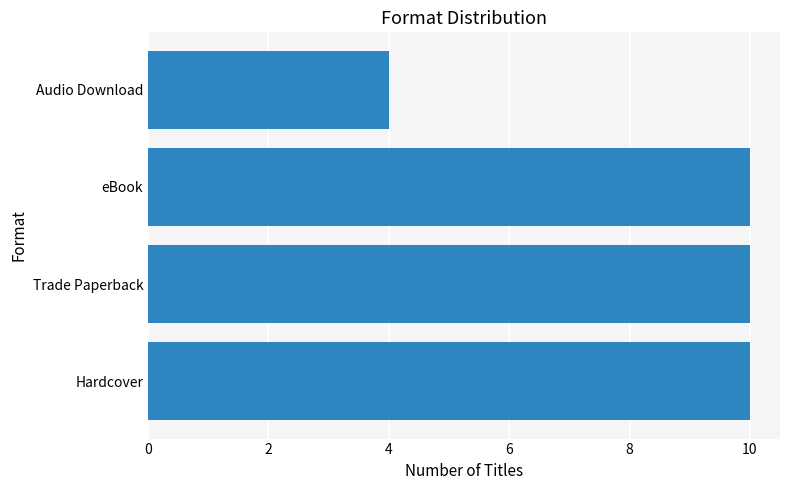

True or false: the data shows 4 at Audio Download.

True